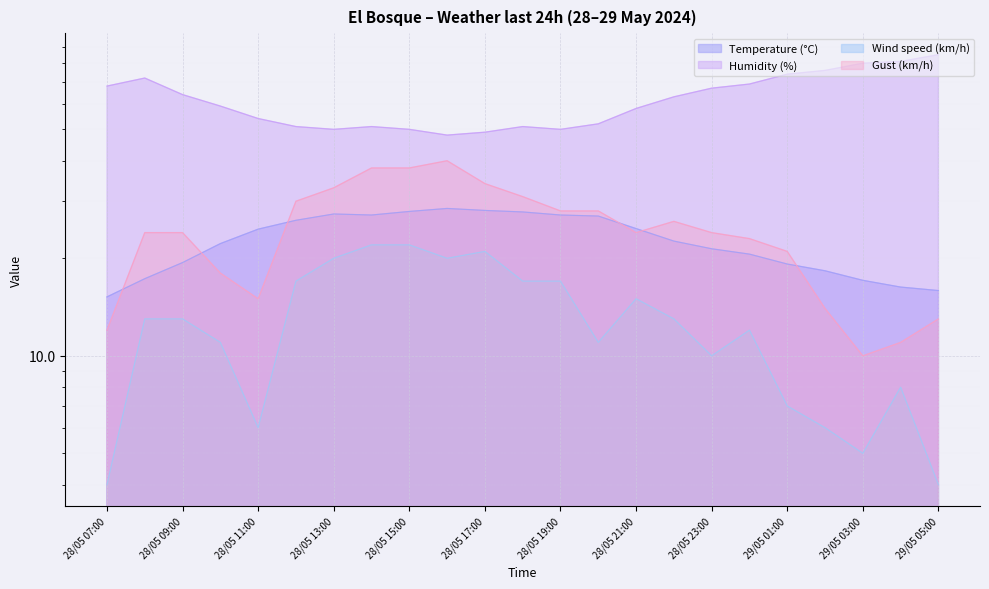

In Wind speed (km/h), how many points are higher than both neighbors (excluding endpoints)?

4